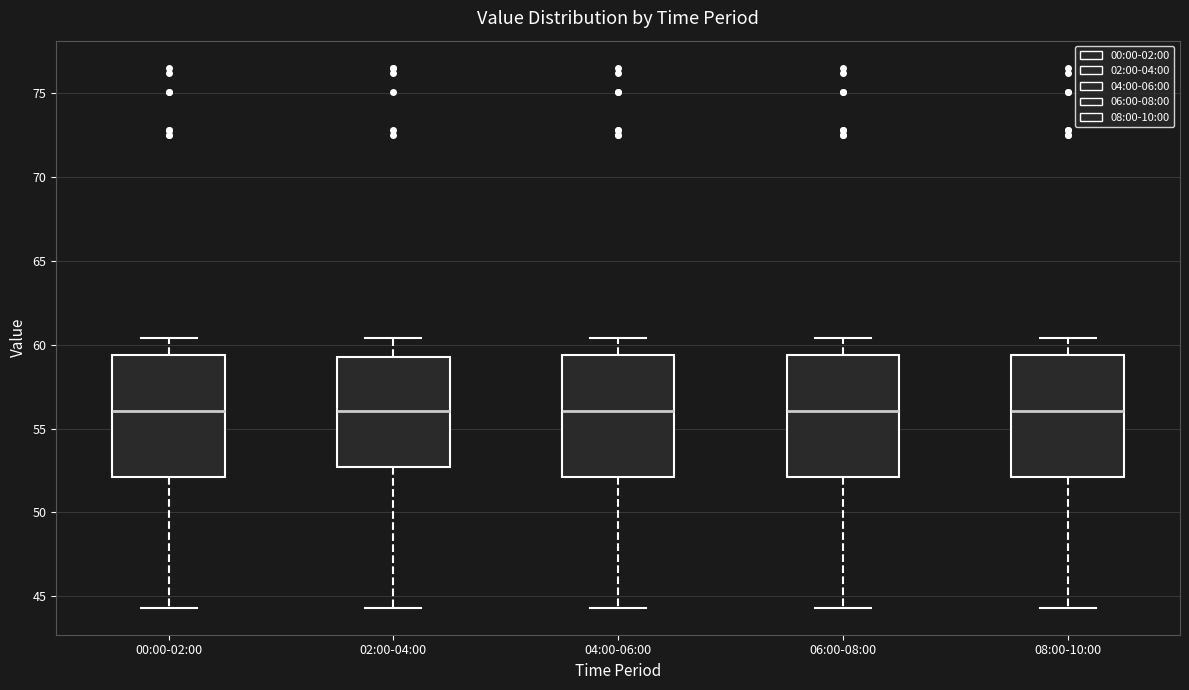

Where does the upper whisker of the box for 08:00-10:00 end on the y-axis? The values are not printed on the chart, so give them approximately, as read against the axis.

60.5